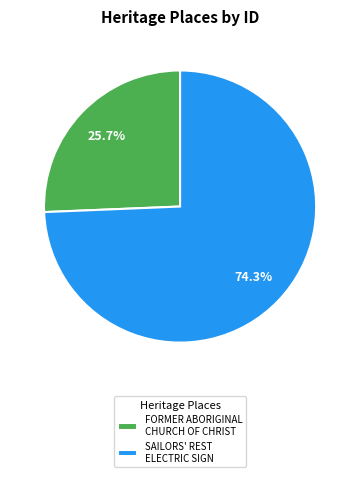

True or false: FORMER ABORIGINAL CHURCH OF CHRIST accounts for 26% of the total.

True